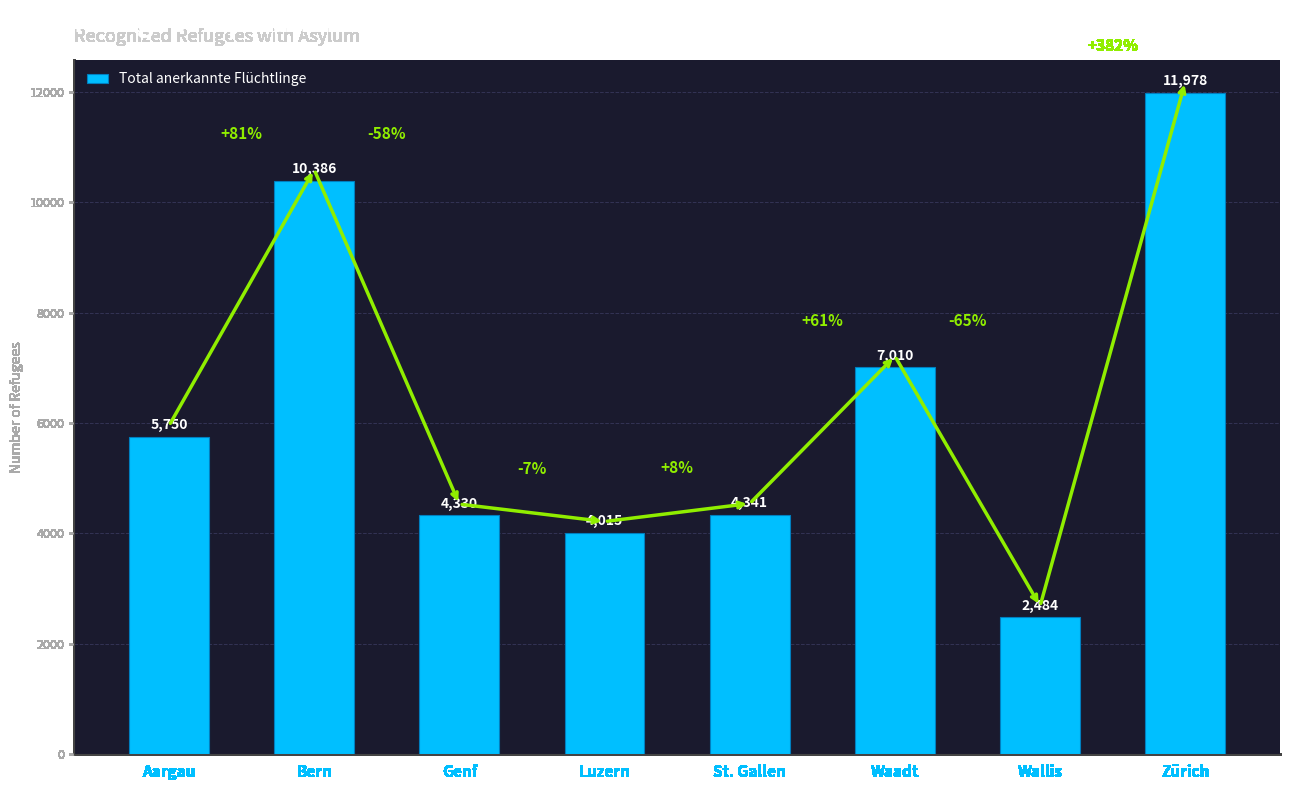

Reading left to right, transcribe all the data shown in this chart.

5750	10386	4330	4015	4341	7010	2484	11978